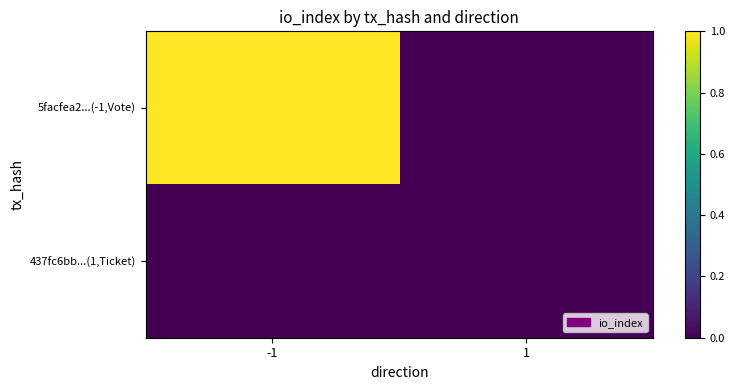

How many data points does each series have?

2